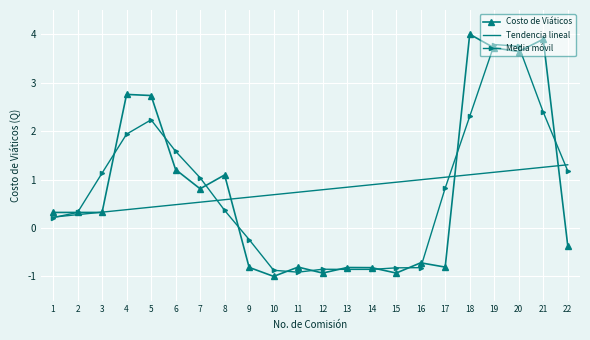

What is the average value of the Costo de Viáticos series?

0.8